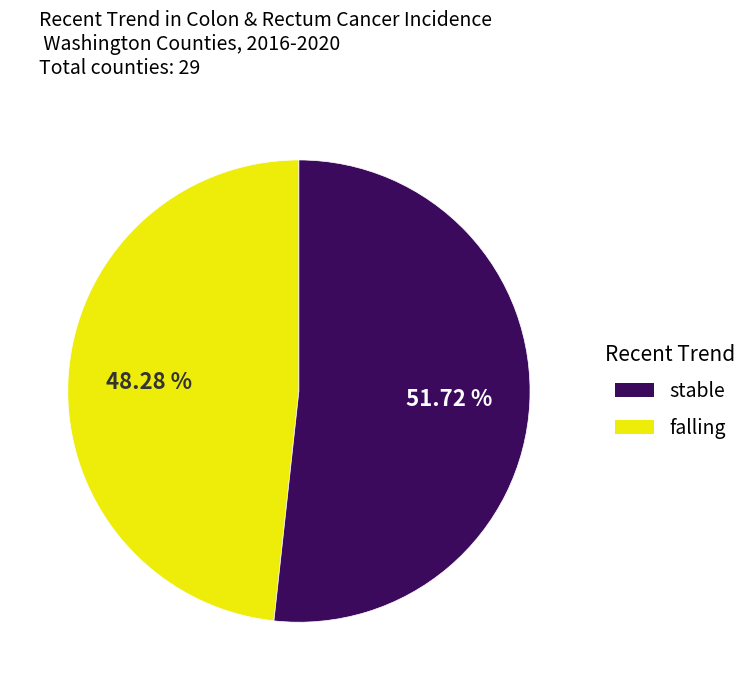

To the nearest percent, what is the combined percentage of stable and falling?

100%